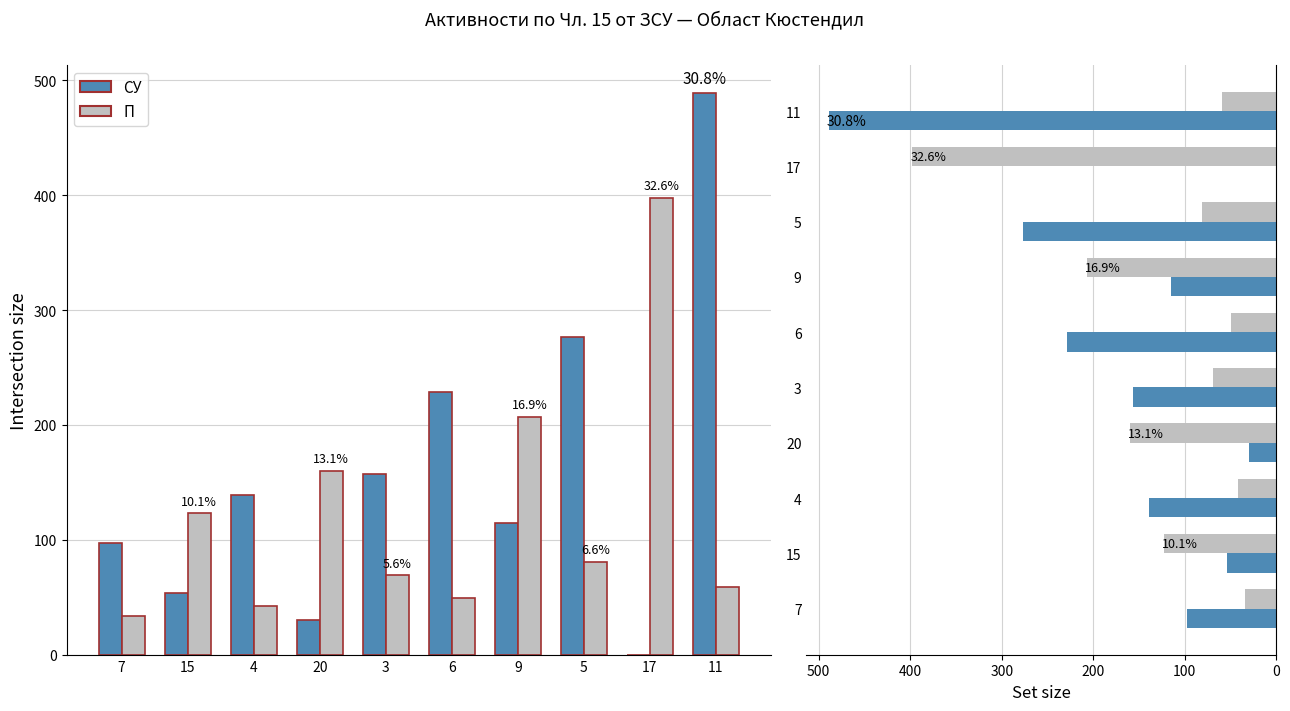

Count the number of data series in this chart.

2